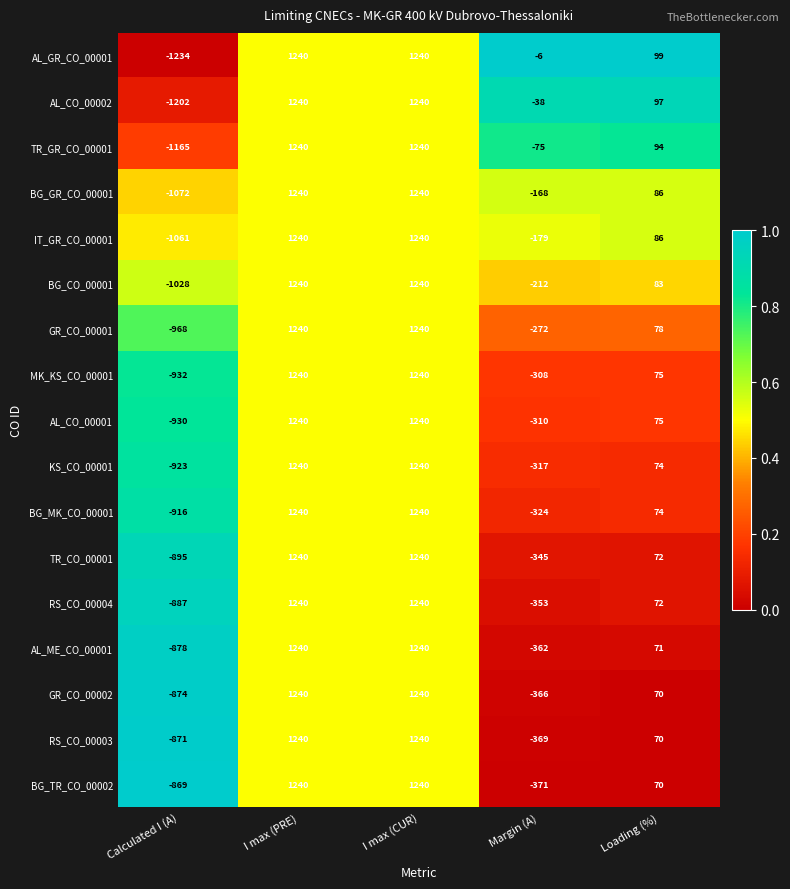

Where does the TR_CO_00001 series first go above 72?

I max (PRE)